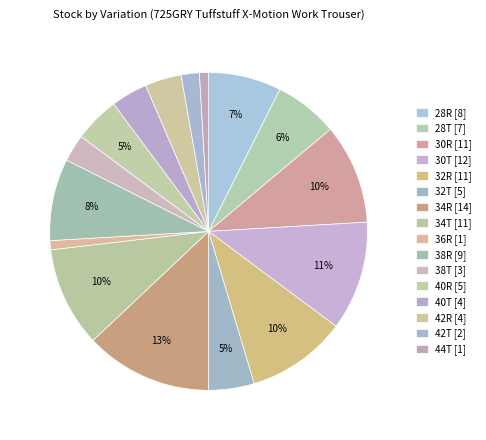

To the nearest percent, what is the average slice percentage?

6%